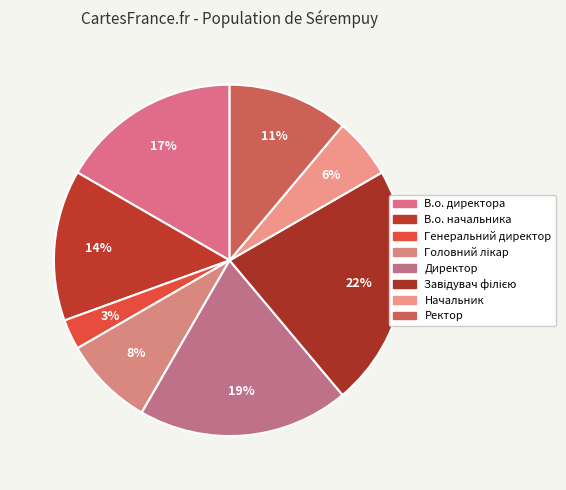

What is the ratio of the value at В.о. начальника to the value at Директор?

0.7